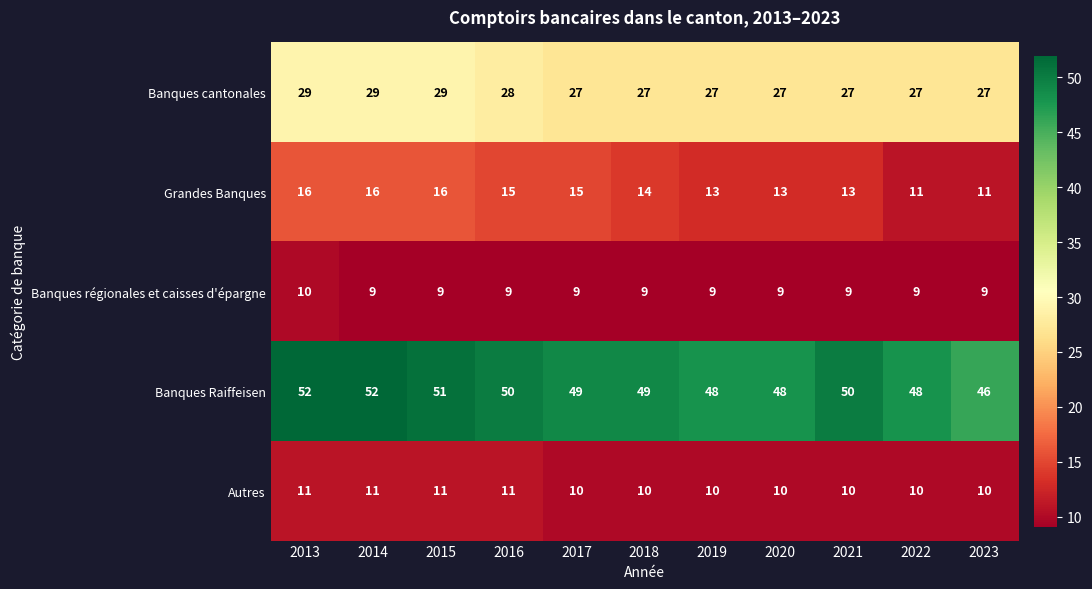

What is the minimum value for Grandes Banques?

11